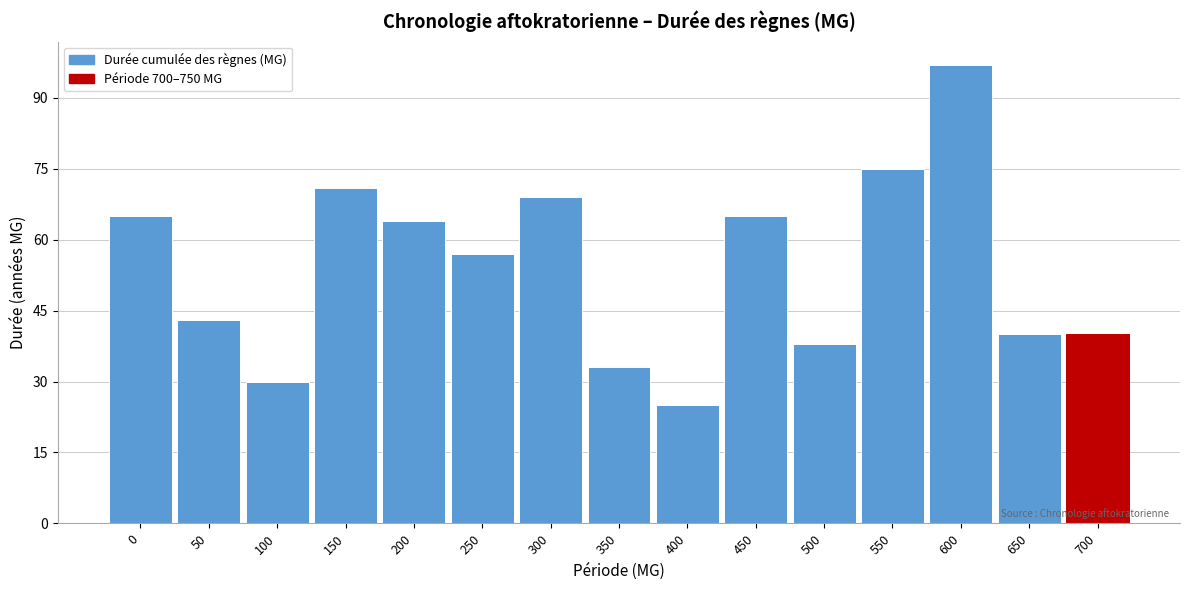

Reading left to right, extract all data points from this chart.

65	43	30	71	64	57	69	33	25	65	38	75	97	40	40